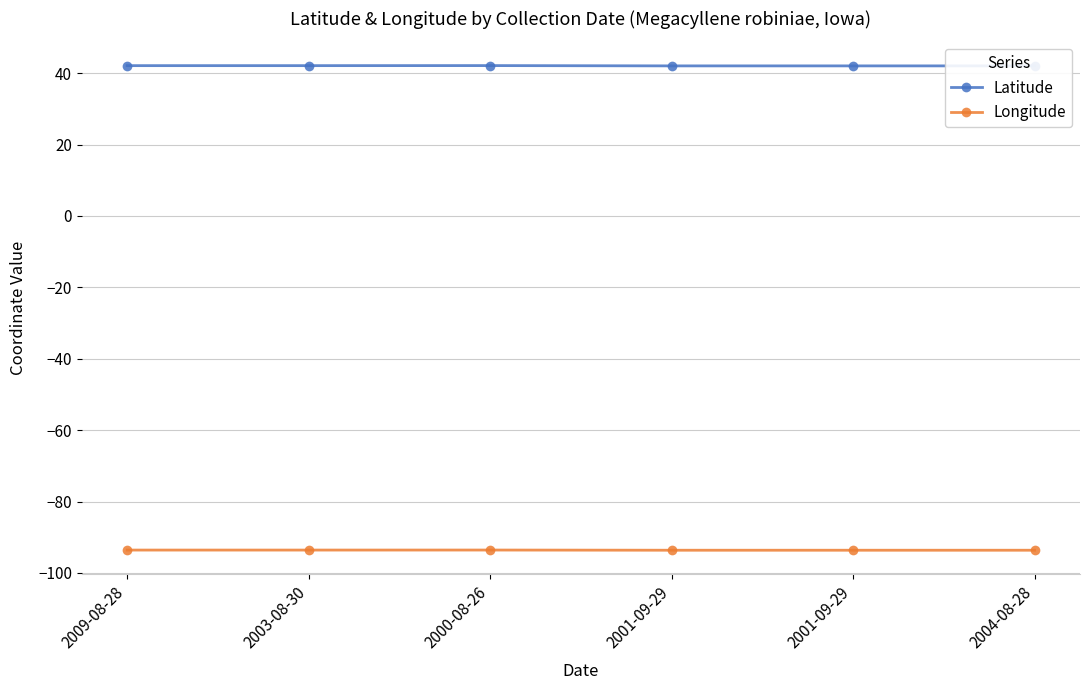

What is the greatest value displayed?

42.1